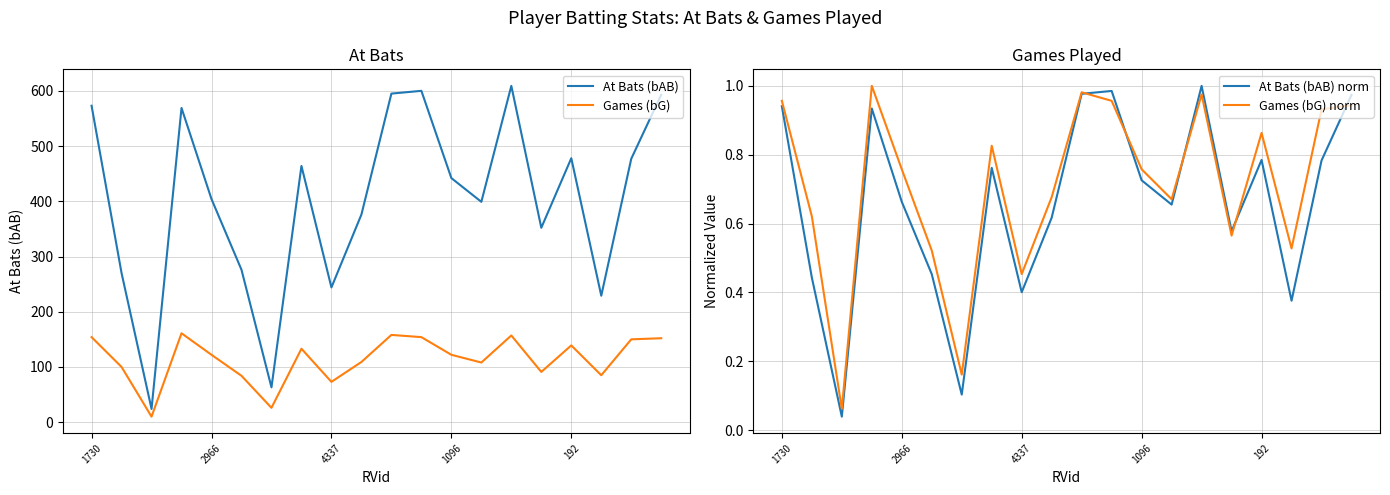

Which series has the widest spread of values?

At Bats (bAB)